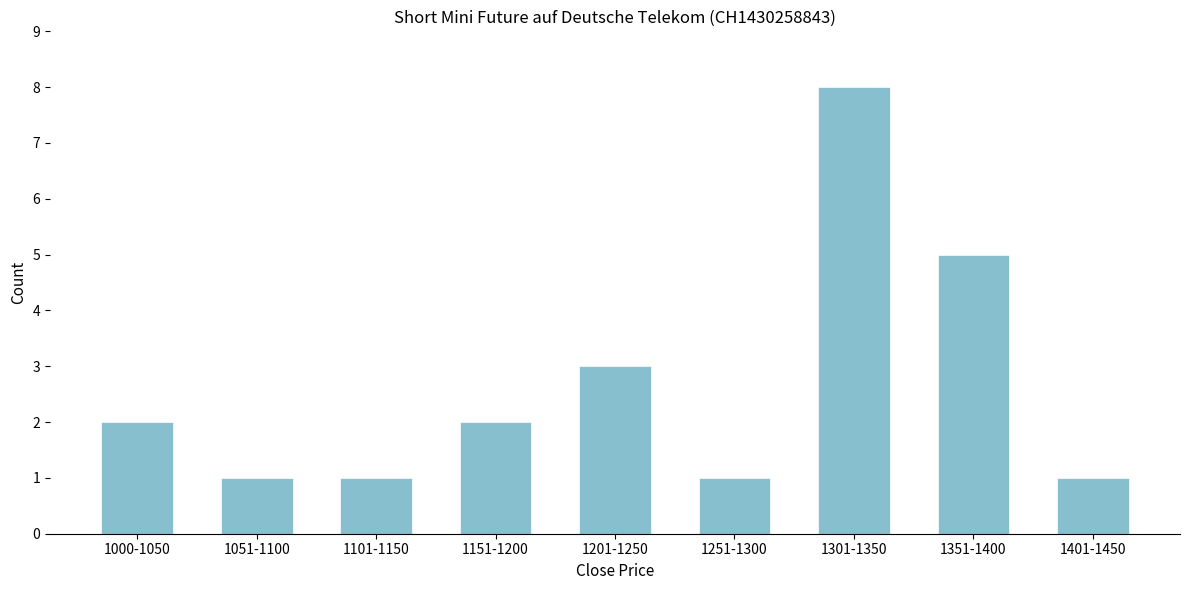

Reading left to right, extract all data points from this chart.

2	1	1	2	3	1	8	5	1